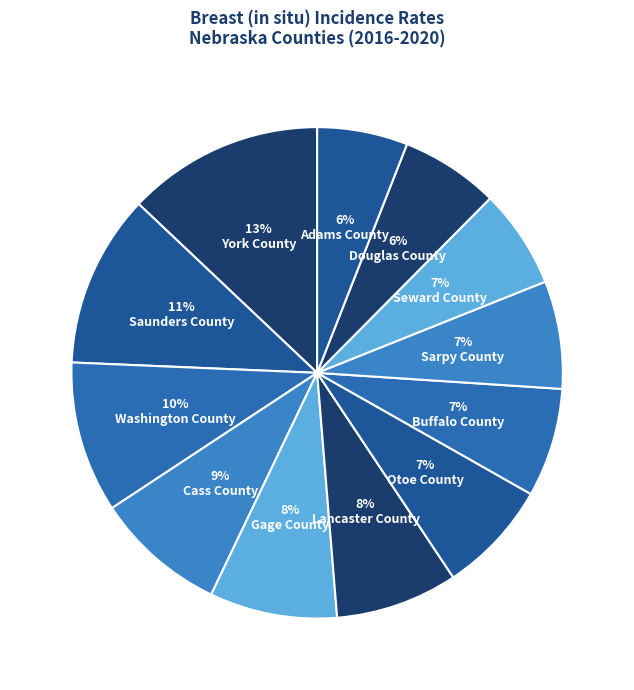

Which slice is the smallest?

Adams County